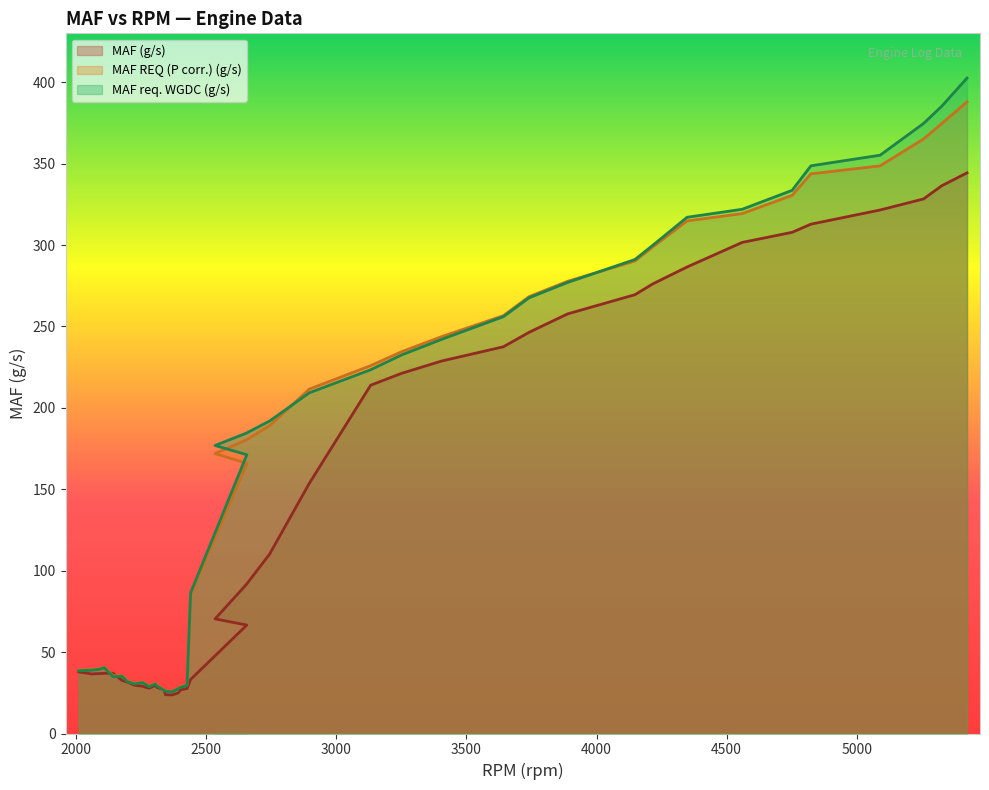

What is the difference between the maximum and minimum values in the MAF req. WGDC (g/s) series?

376.9